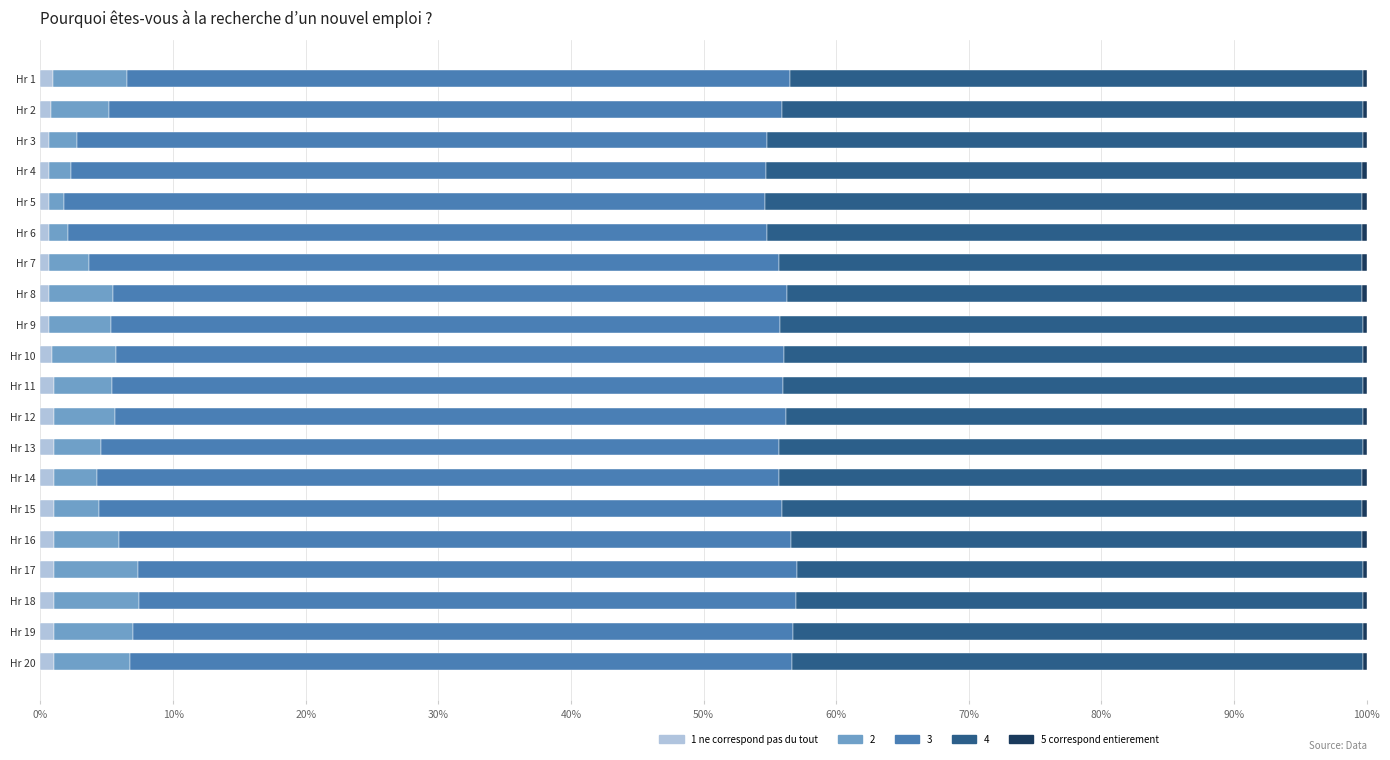

How many data points does each series have?

20